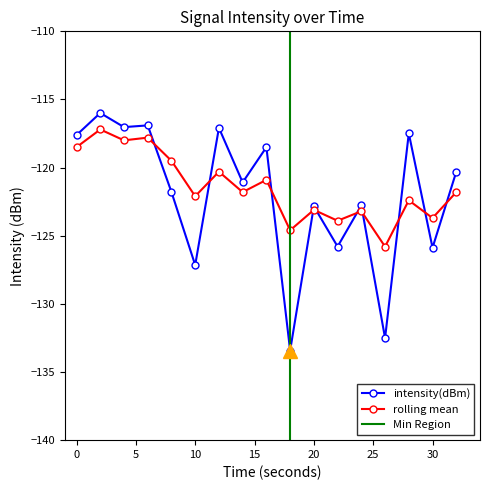

The value of intensity(dBm) at 16 is -209.3. True or false?

False